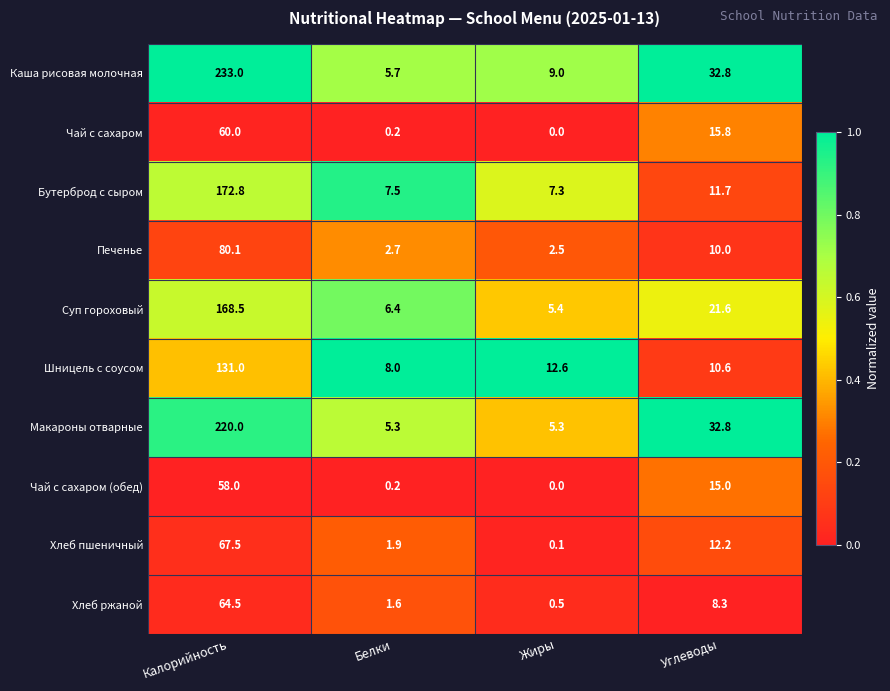

Which series changed the most between Калорийность and Углеводы?

Каша рисовая молочная